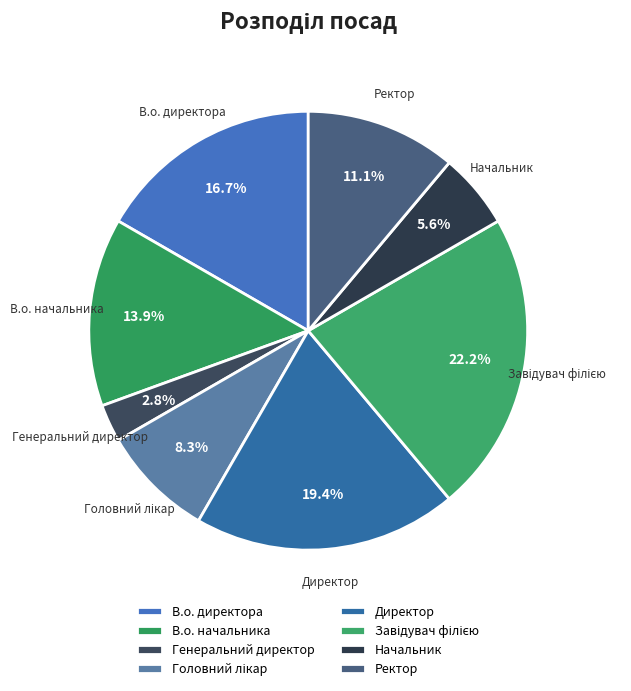

Combined, what portion of the pie is Директор and В.о. начальника?

33.3%